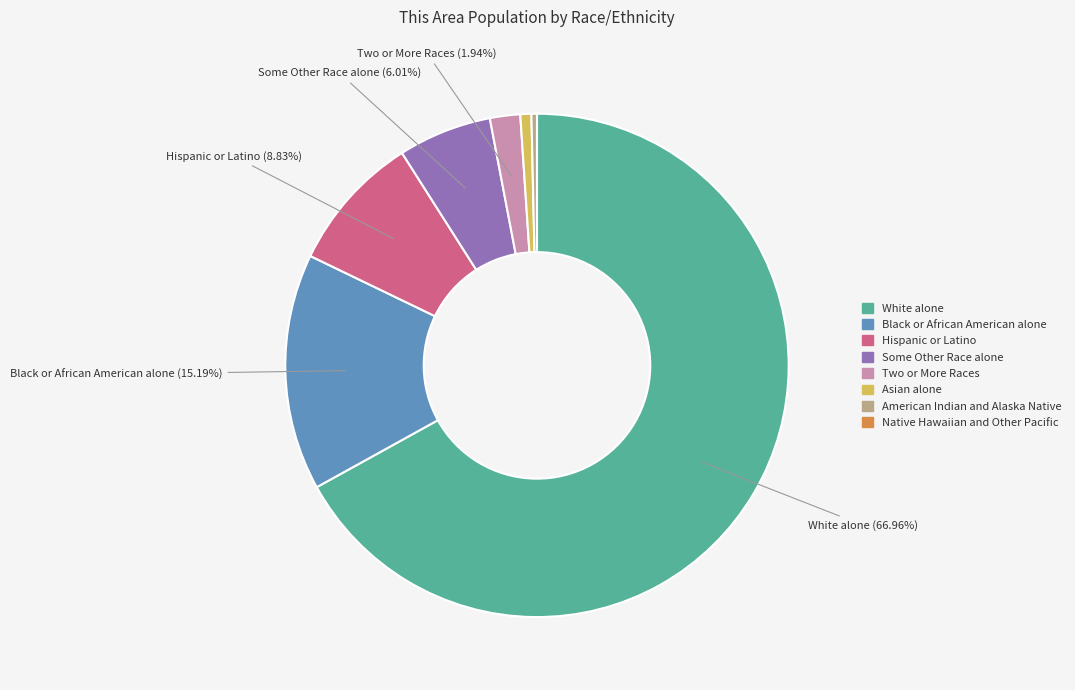

Which has a higher value, Hispanic or Latino or American Indian and Alaska Native?

Hispanic or Latino